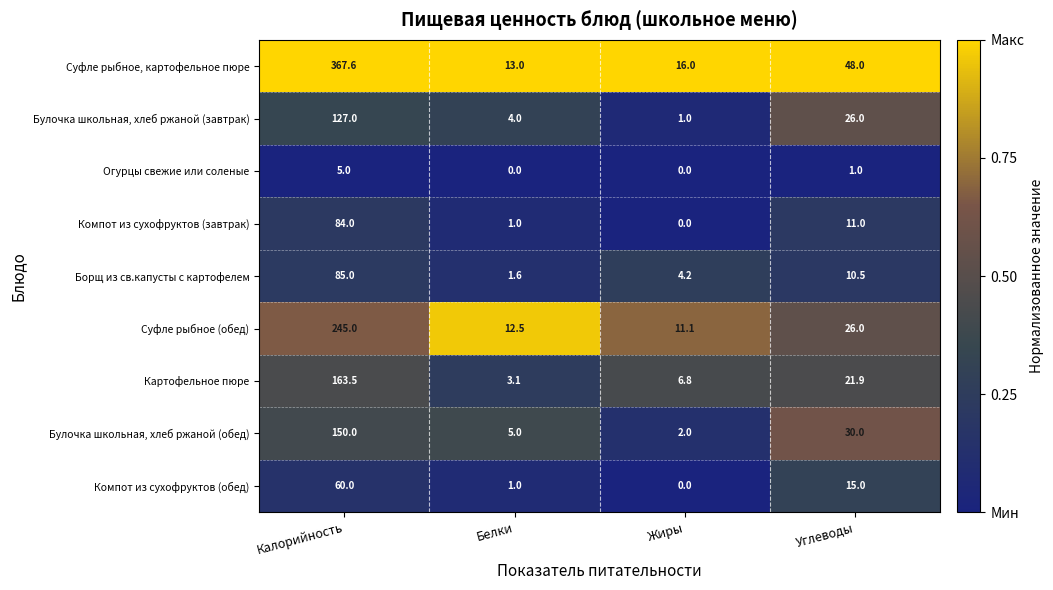

Is it true that the value at Белки is 0.1?

False